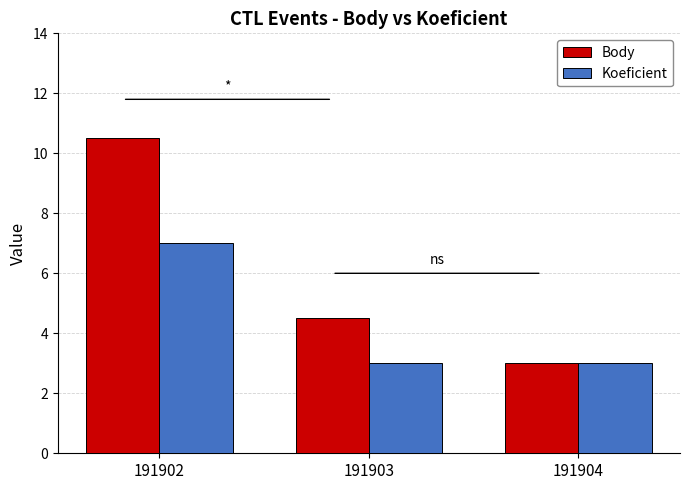

How many data points does each series have?

3